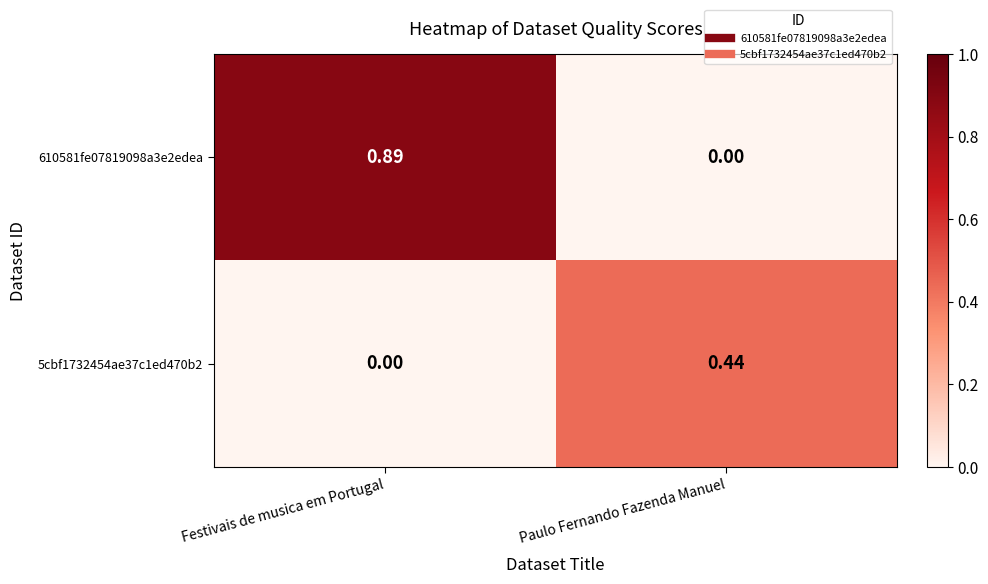

At which category is the sum across all series the highest?

Festivais de musica em Portugal